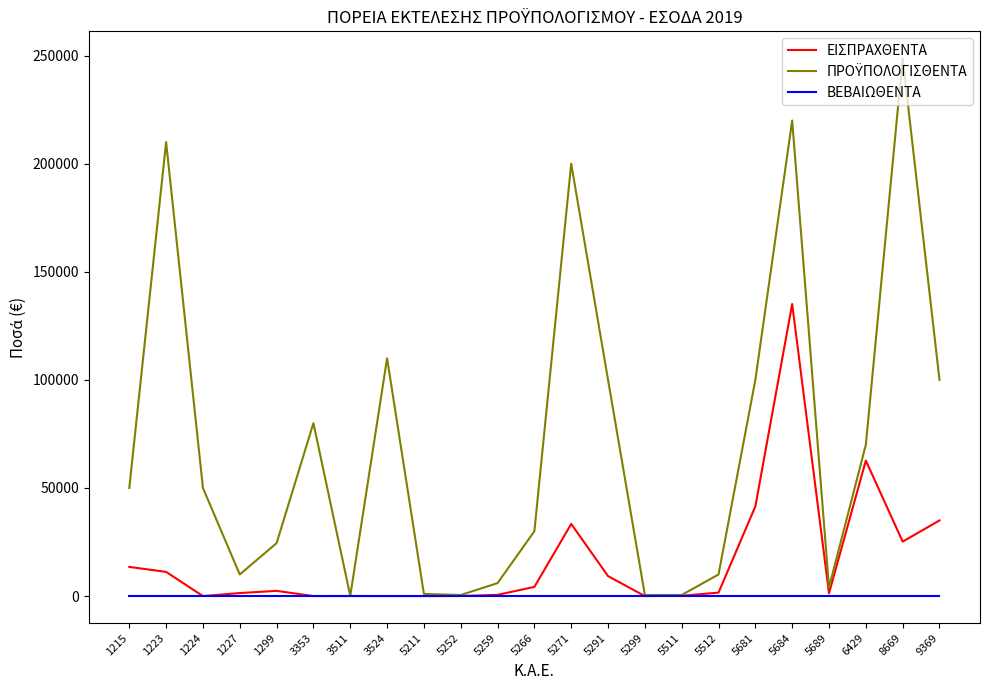

The value of ΒΕΒΑΙΩΘΕΝΤΑ at 1227 is 0.0. True or false?

True